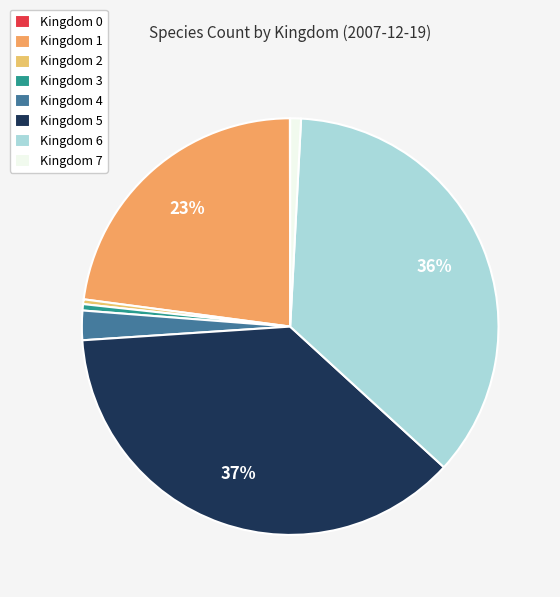

Which slice is the largest?

Kingdom 5